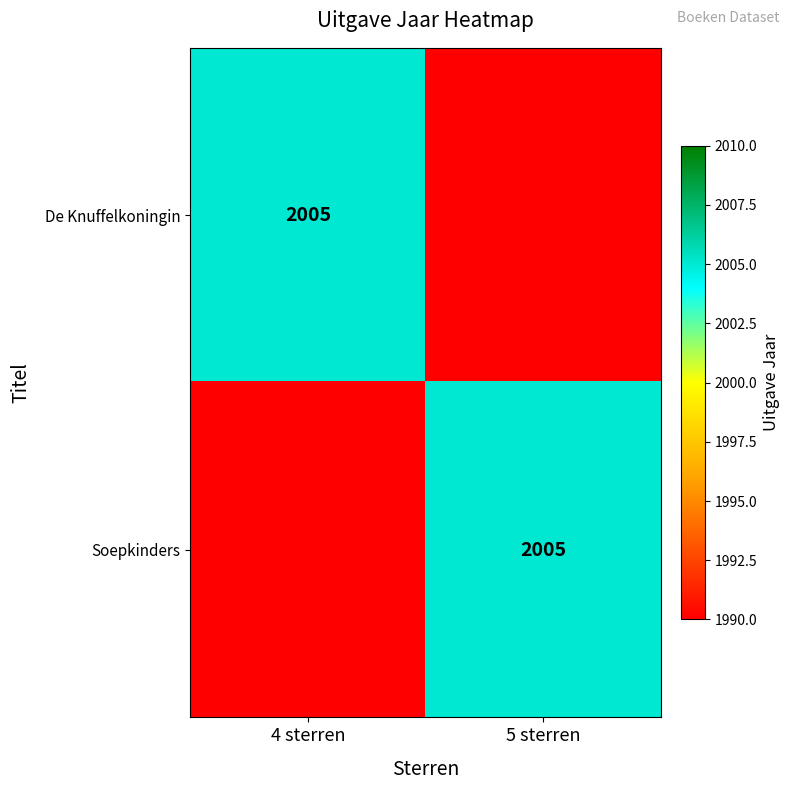

The value of Soepkinders at 5 sterren is 2005. True or false?

True